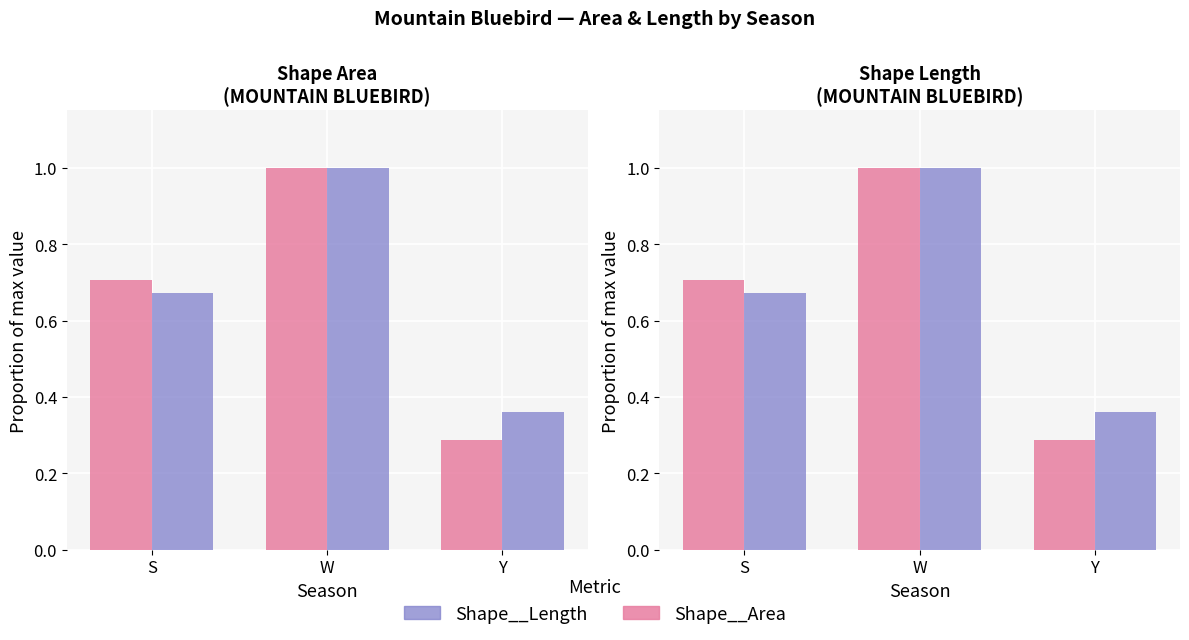

What is the approximate value of Shape__Length at S?

0.7